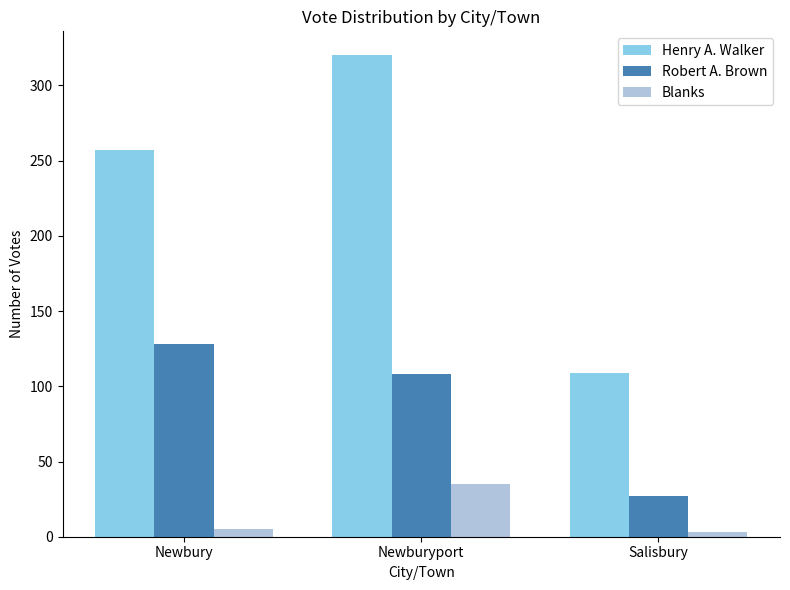

What is the approximate value of Blanks at Newbury, to the nearest 5?

5